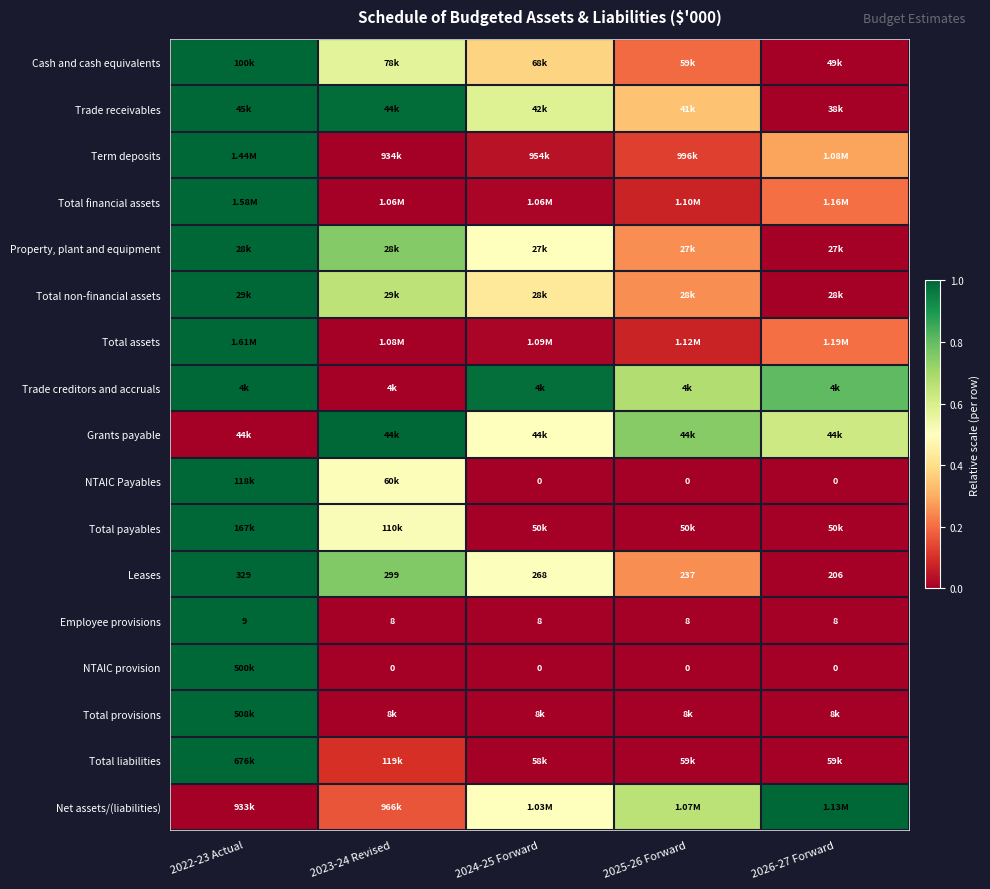

How many categories are shown in the chart?

5